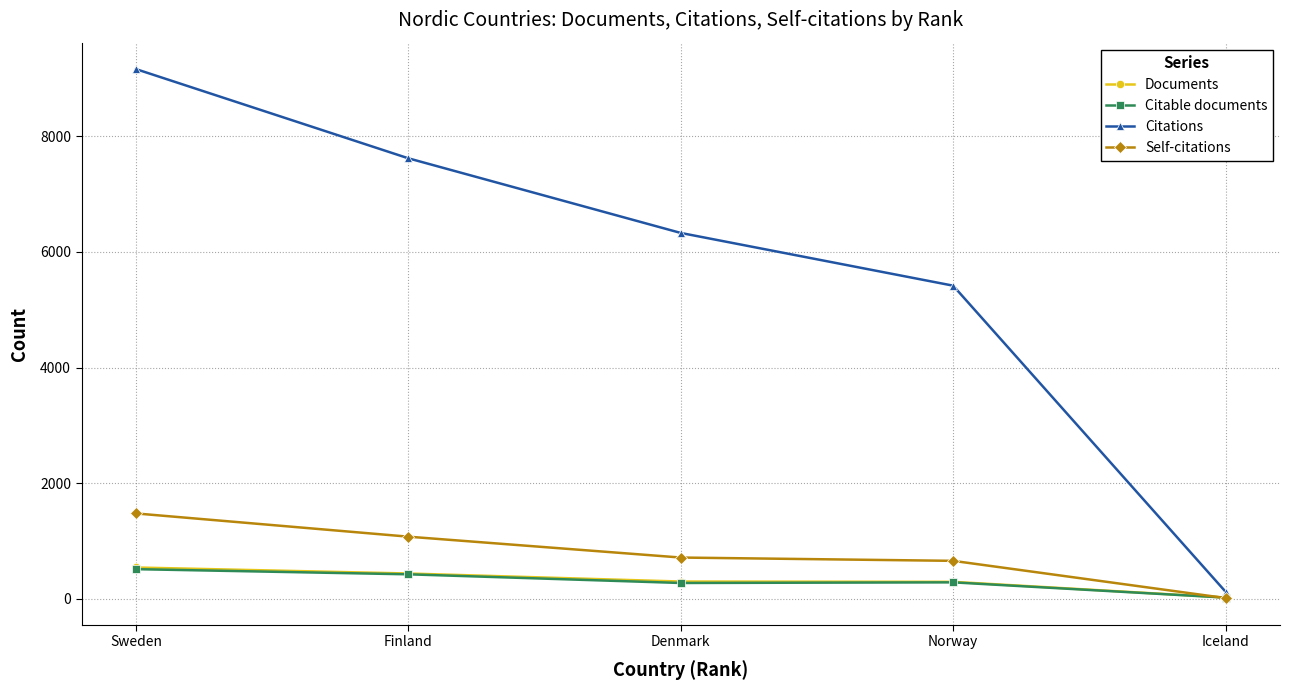

Rank the categories by Citations value from highest to lowest.

Sweden, Finland, Denmark, Norway, Iceland